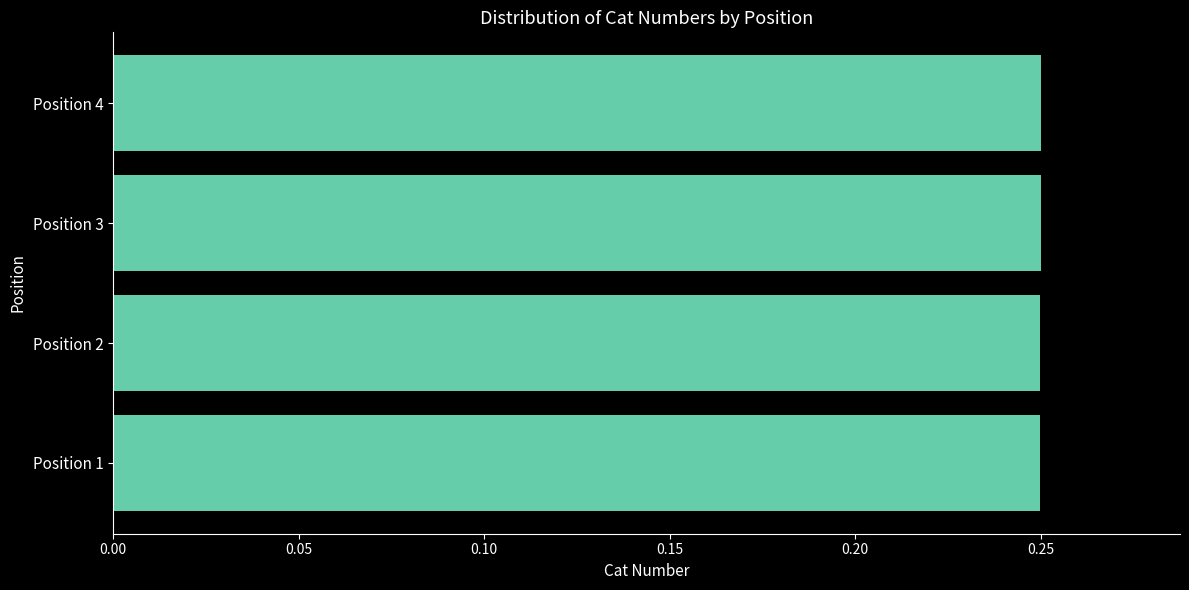

Are the bars horizontal?

Yes